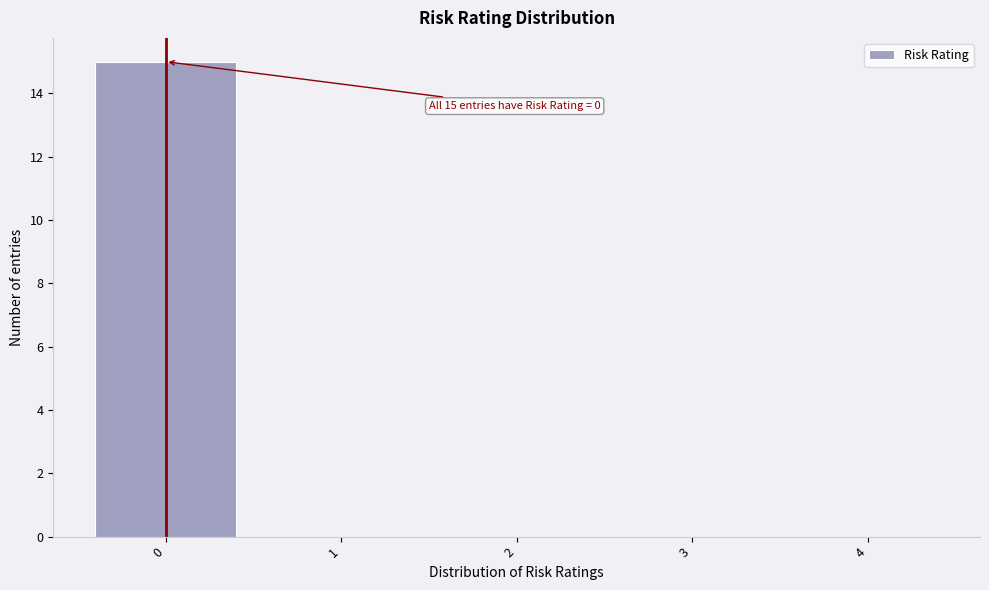

Reading left to right, extract all data points from this chart.

0=15	1=0	2=0	3=0	4=0